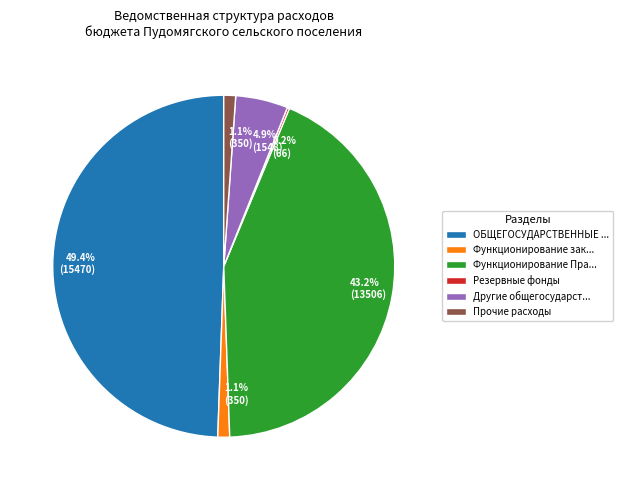

What percentage do Функционирование Пра... and Функционирование зак... together represent?

44.3%